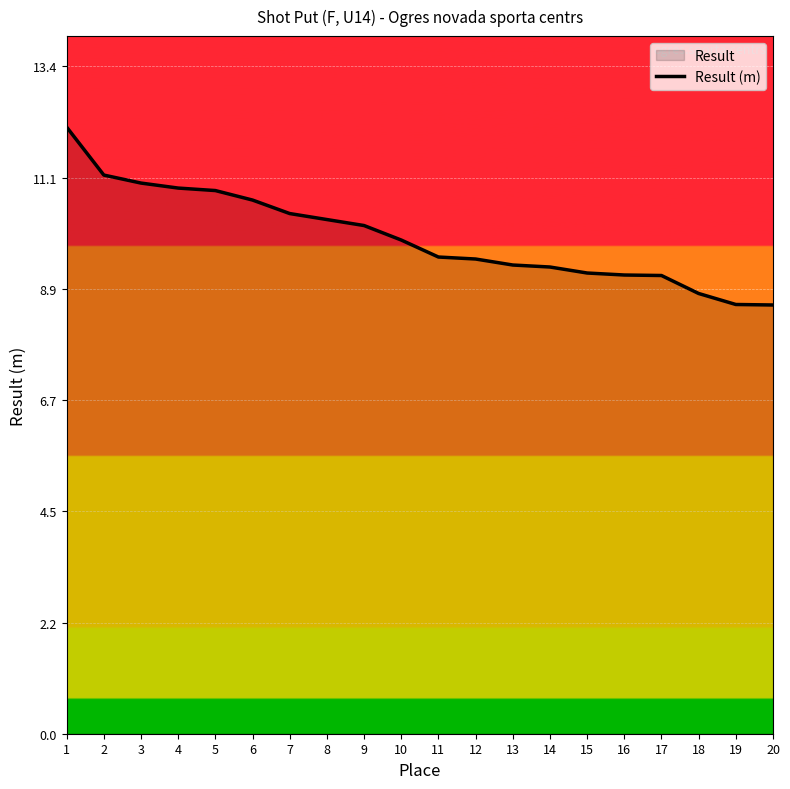

Reading left to right, extract all data points from this chart.

1=12.1	2=11.2	3=11.0	4=10.9	5=10.9	6=10.7	7=10.4	8=10.3	9=10.2	10=9.9	11=9.5	12=9.5	13=9.4	14=9.3	15=9.2	16=9.2	17=9.2	18=8.8	19=8.6	20=8.6